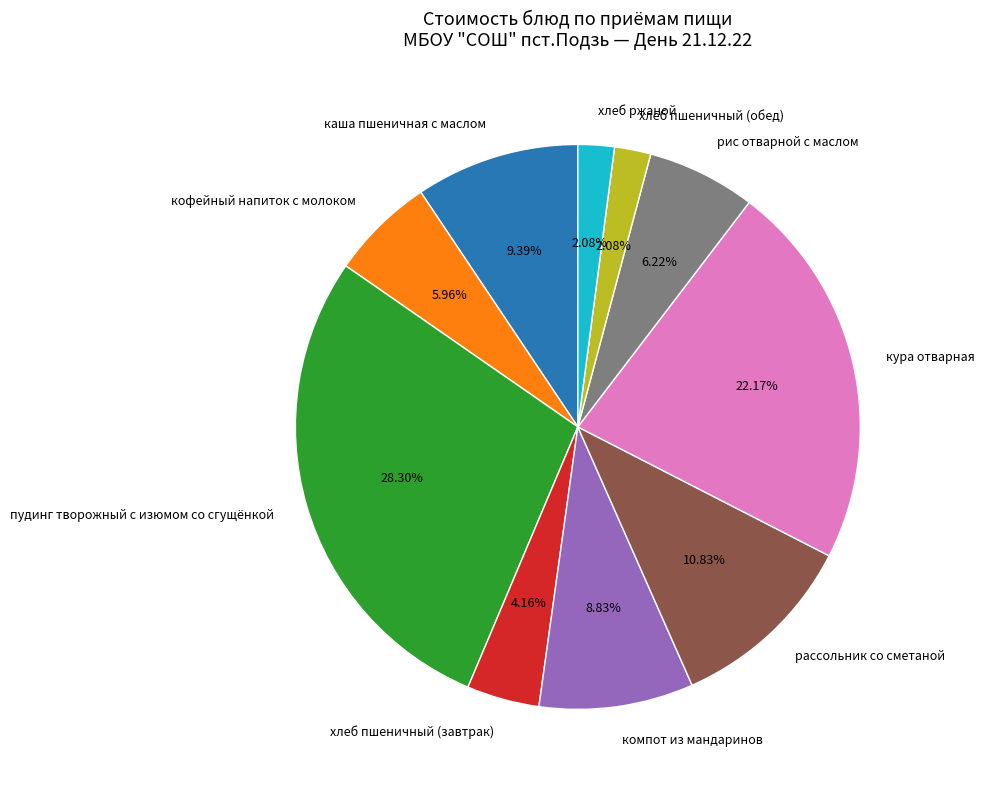

Which category has the biggest portion of the pie?

пудинг творожный с изюмом со сгущёнкой